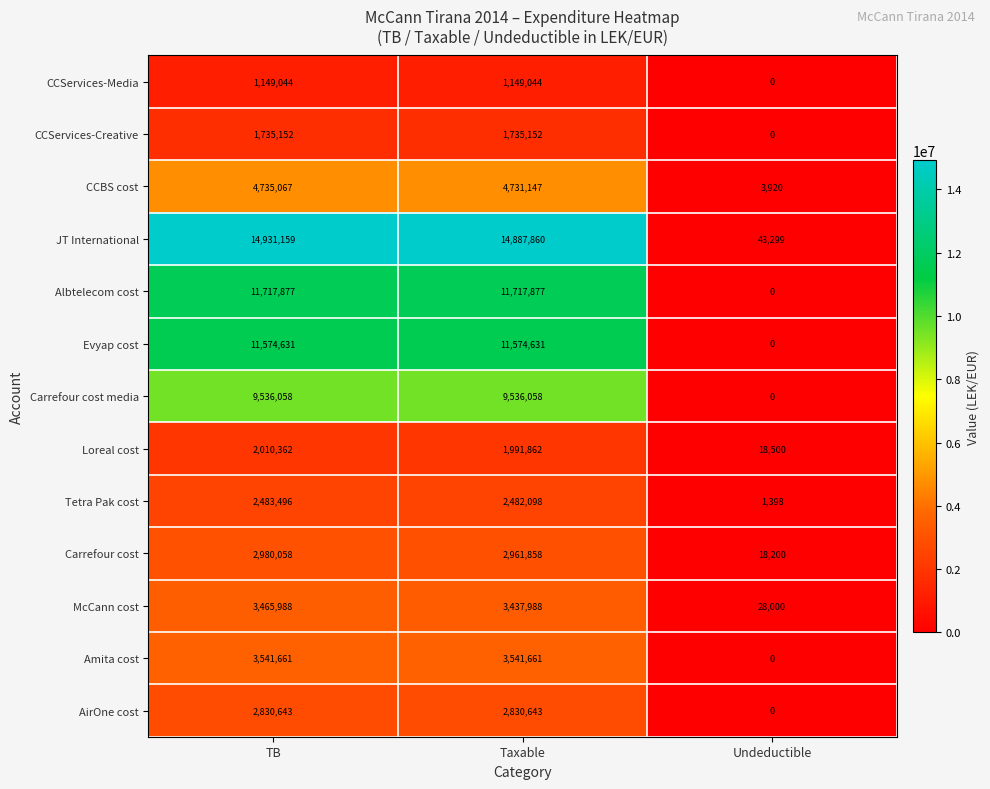

What is the difference between the Evyap cost values at Undeductible and Taxable?

11574631